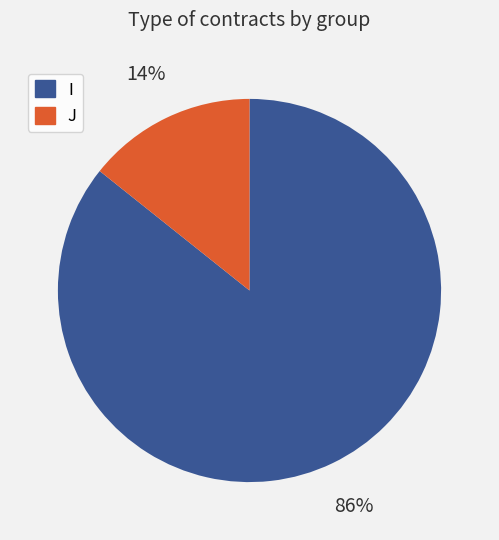

Is it true that J is 19% of the pie?

False